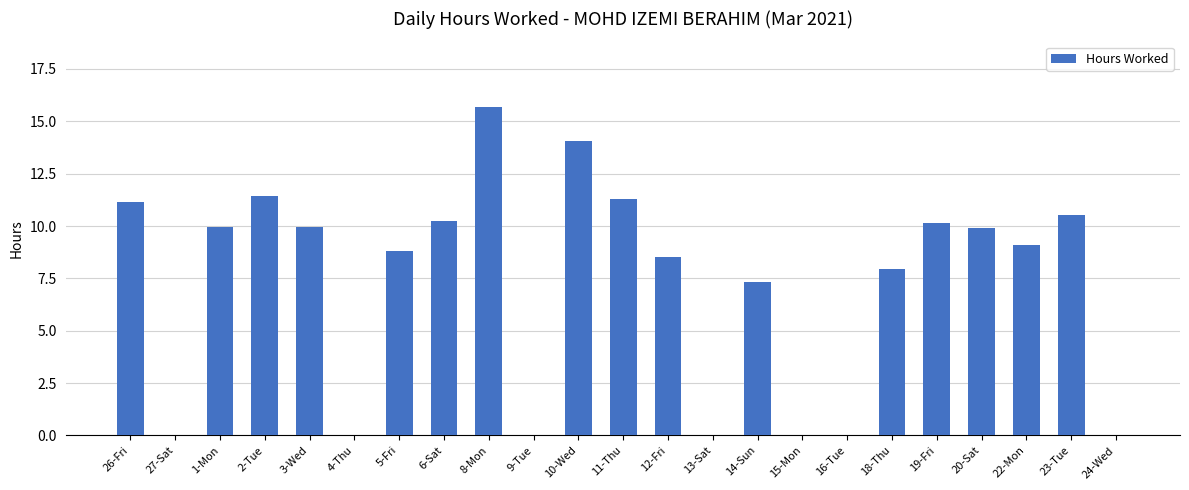

Is it true that the value at 2-Tue is 18.6?

False